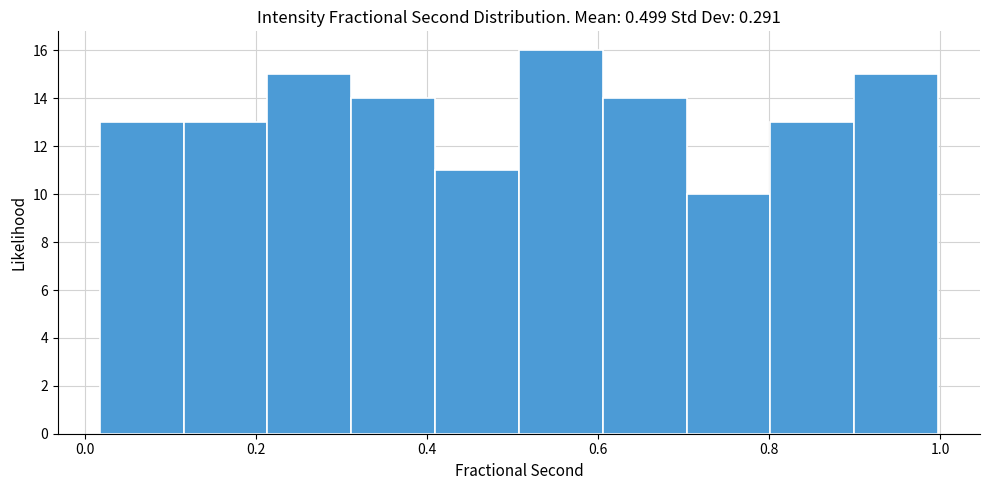

Reading left to right, transcribe this chart: for each bar, give the range it covers on the x-axis and its height. Neither the bar edges nor the heights are printed on the chart, so give them approximately, as read against the axes.

0.02 to 0.12: 13
0.12 to 0.22: 13
0.22 to 0.32: 15
0.32 to 0.40: 14
0.40 to 0.50: 11
0.50 to 0.60: 16
0.60 to 0.70: 14
0.70 to 0.80: 10
0.80 to 0.90: 13
0.90 to 1.00: 15